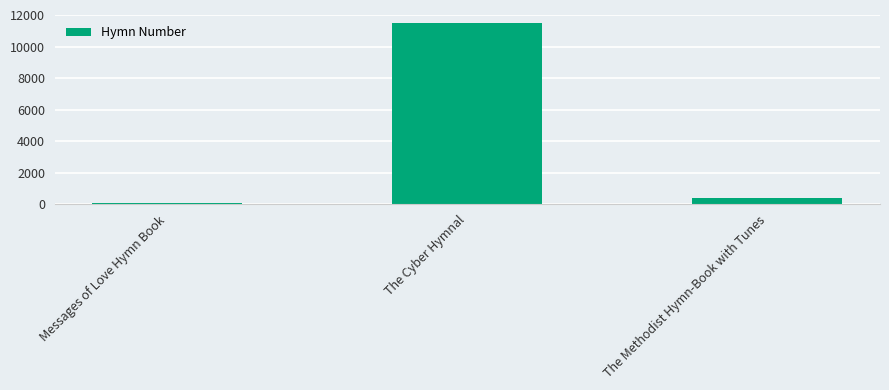

Reading left to right, transcribe all the data shown in this chart.

95	11503	365